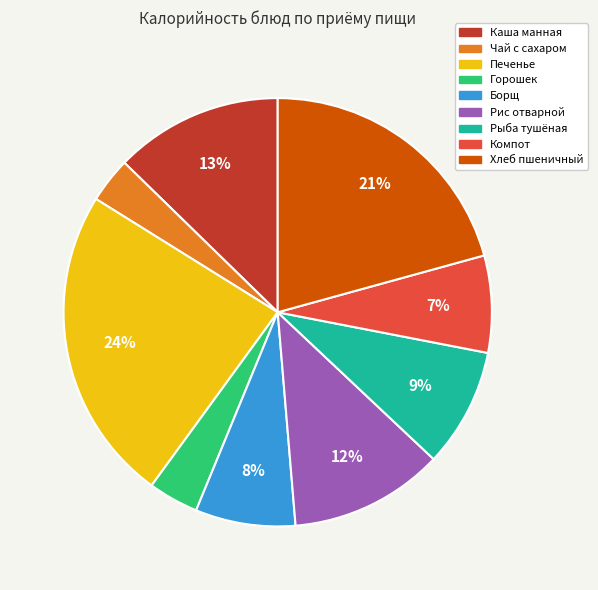

To the nearest percent, what is the average slice percentage?

11%